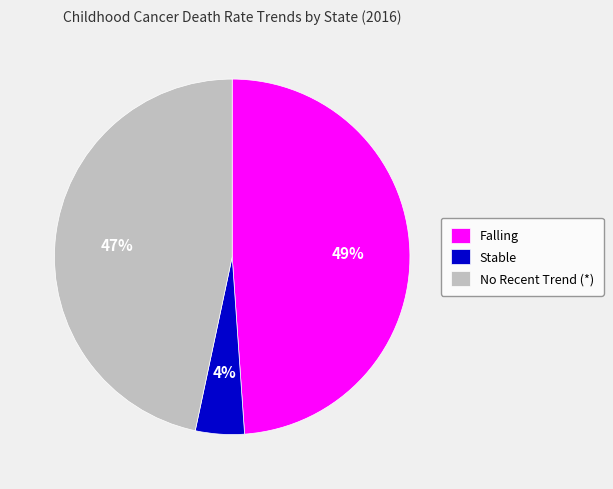

Rank the categories by value from highest to lowest.

Falling, No Recent Trend (*), Stable